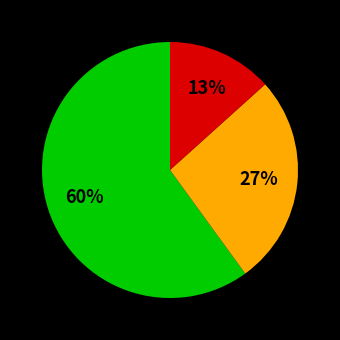

Is there a majority slice in this chart?

Yes